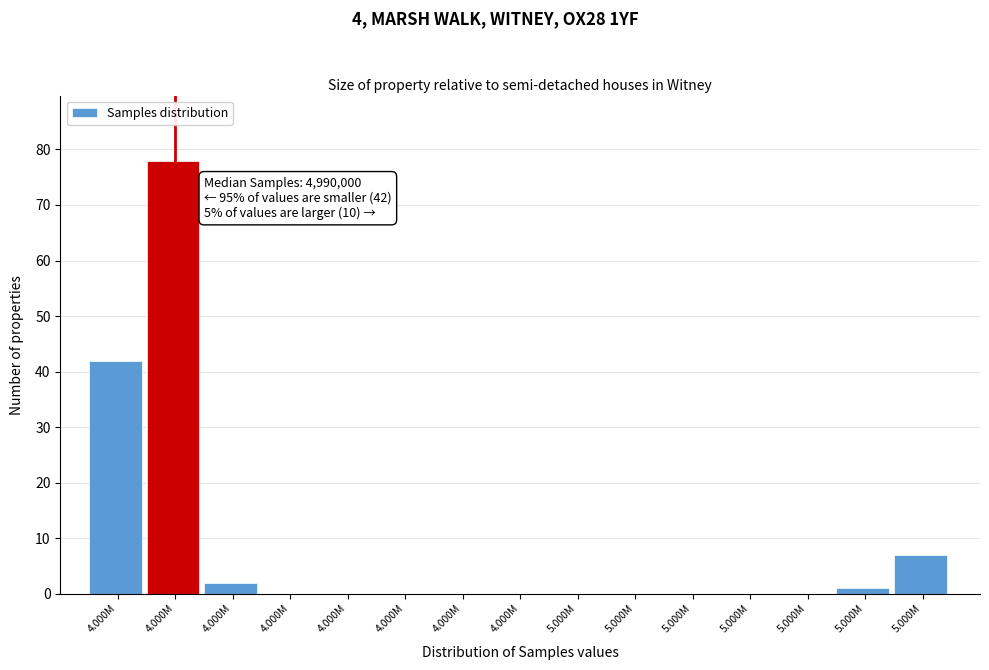

How many series are shown in this chart?

1